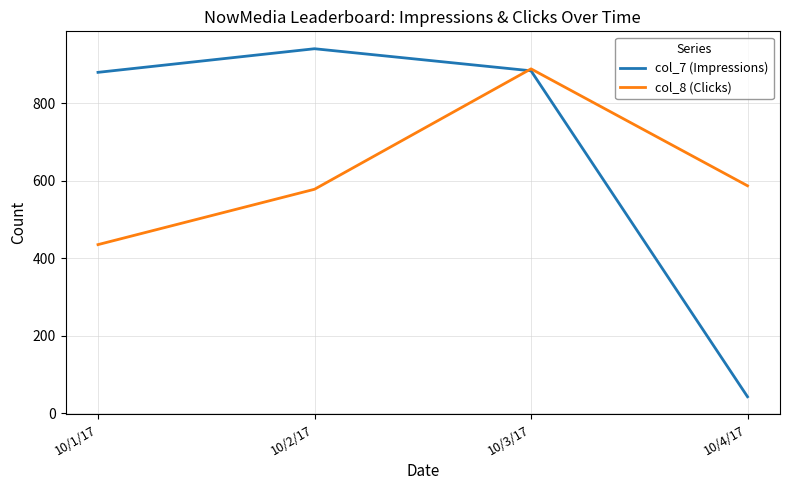

What is the sum of the col_7 (Impressions) values at 10/2/17 and 10/4/17?

983